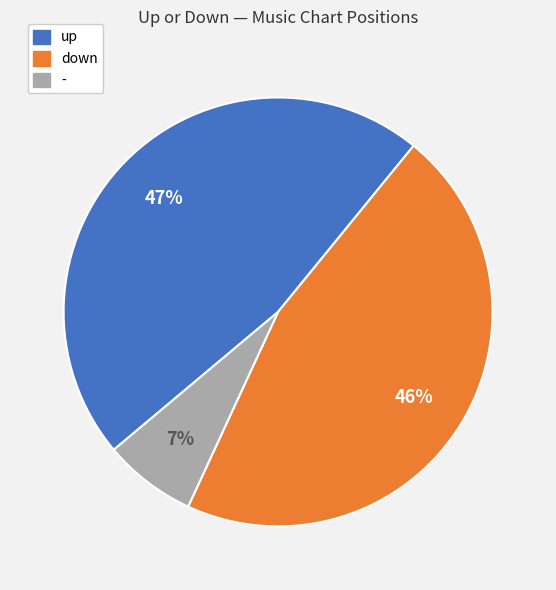

Combined, do - and up account for over 50%?

Yes